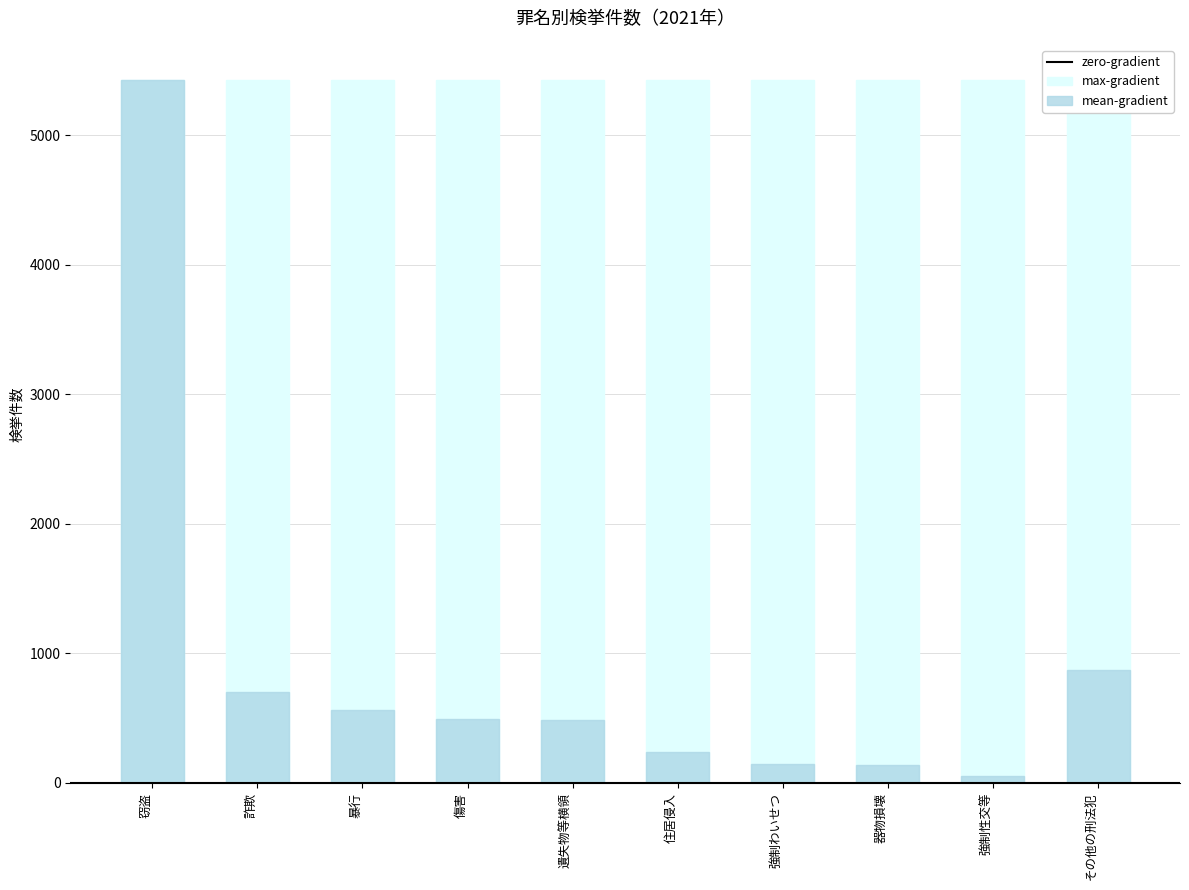

At which label is the value closest to 2740?

その他の刑法犯